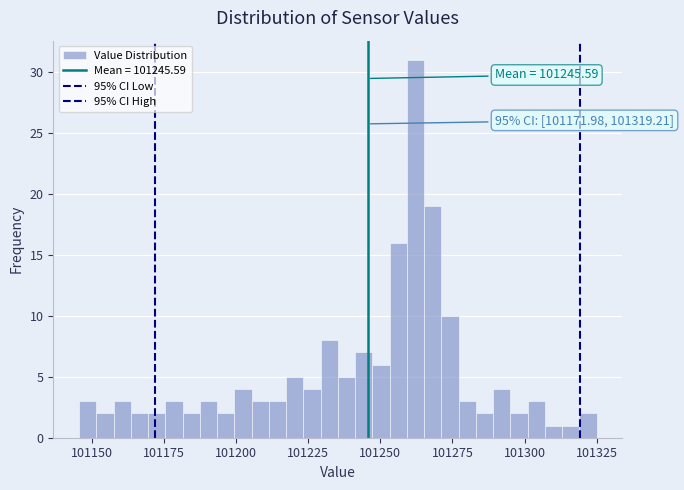

Read against the x-axis, roughly where is the centre of the tallest bar?

101260